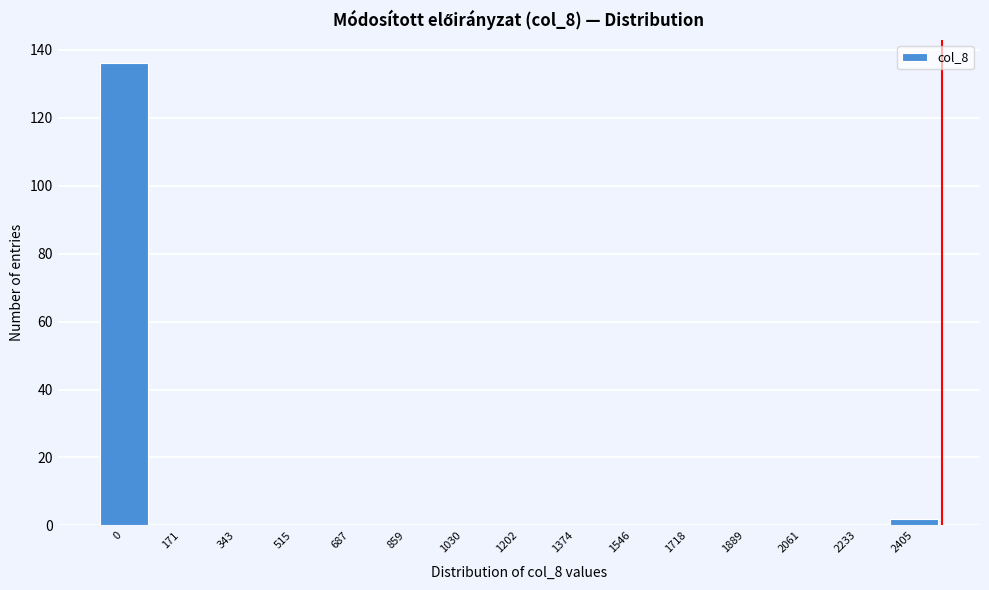

Reading left to right, extract all data points from this chart.

0=136	171=0	343=0	515=0	687=0	859=0	1030=0	1202=0	1374=0	1546=0	1718=0	1889=0	2061=0	2233=0	2405=2